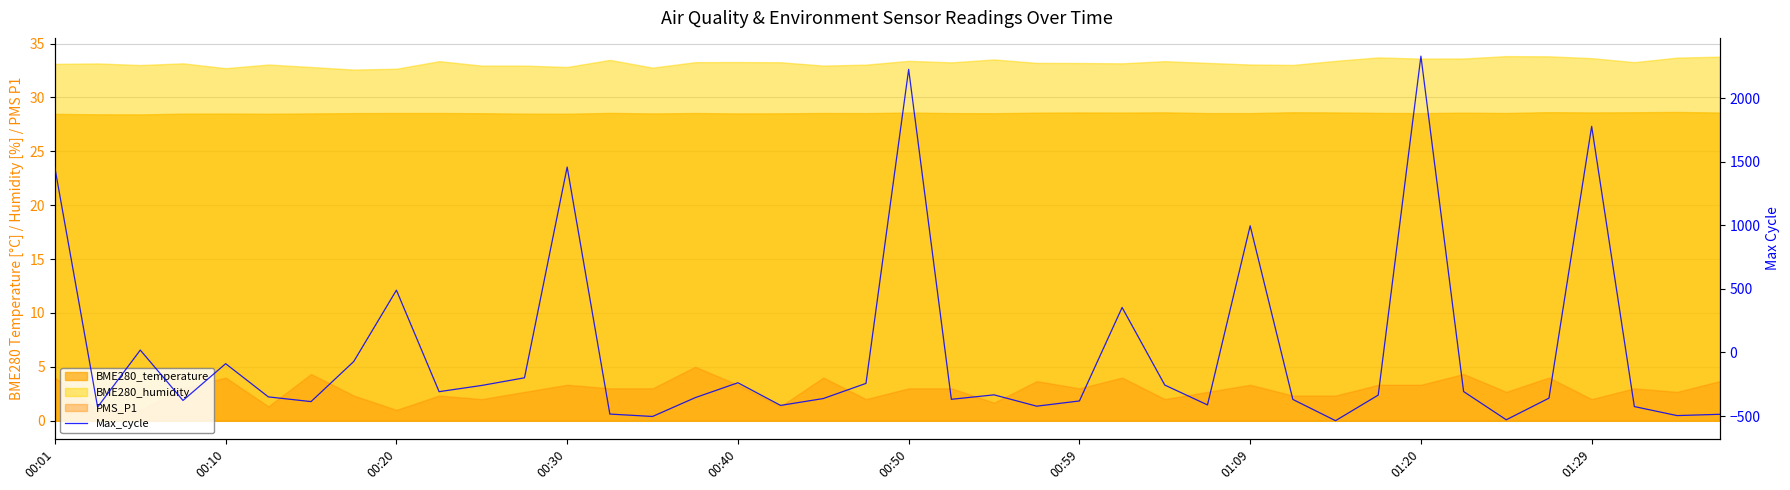

Read the value at 33.

-307.5